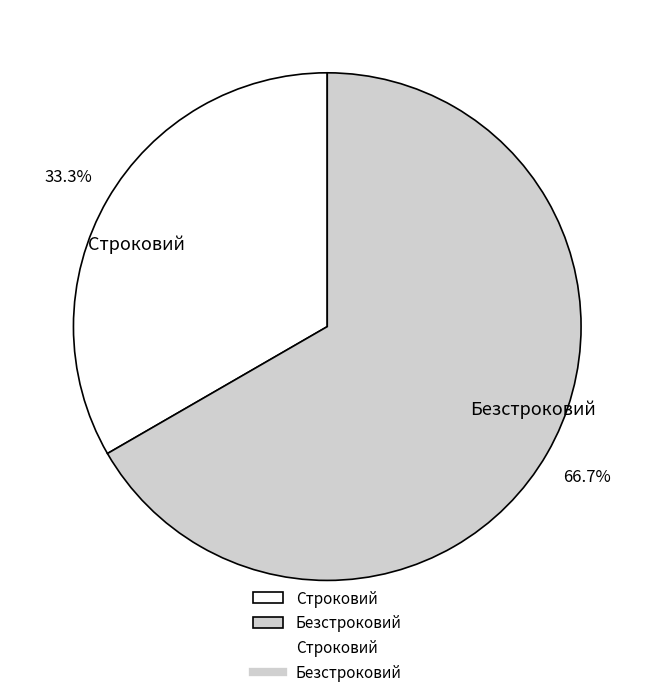

To the nearest percent, what is the difference between the Строковий and Безстроковий slice percentages?

33%